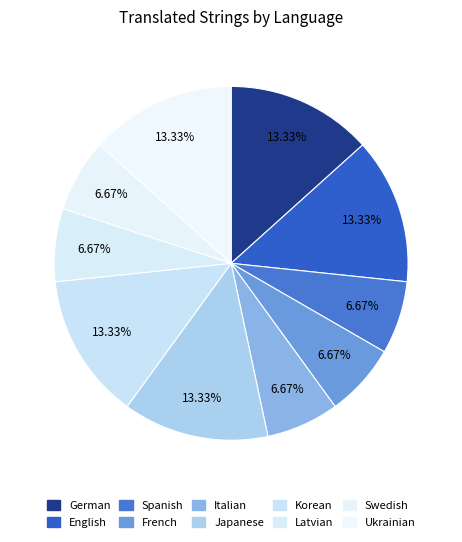

Which has a higher value, Swedish or Ukrainian?

Ukrainian